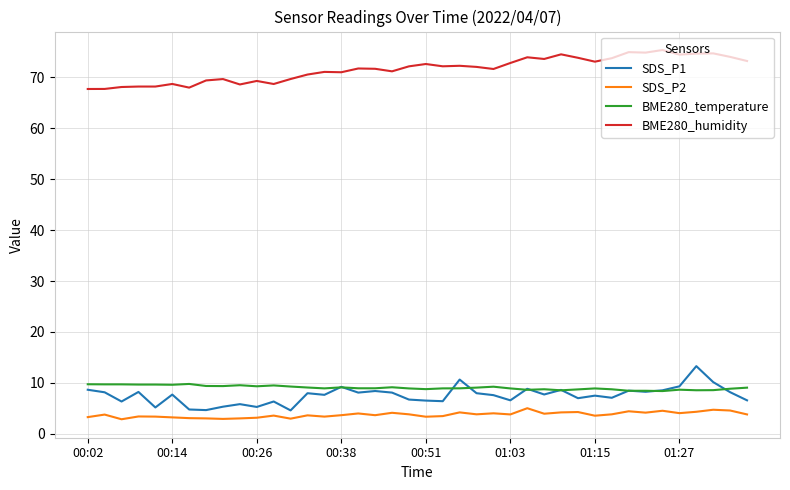

What are all the series names shown in the legend?

SDS_P1, SDS_P2, BME280_temperature, BME280_humidity